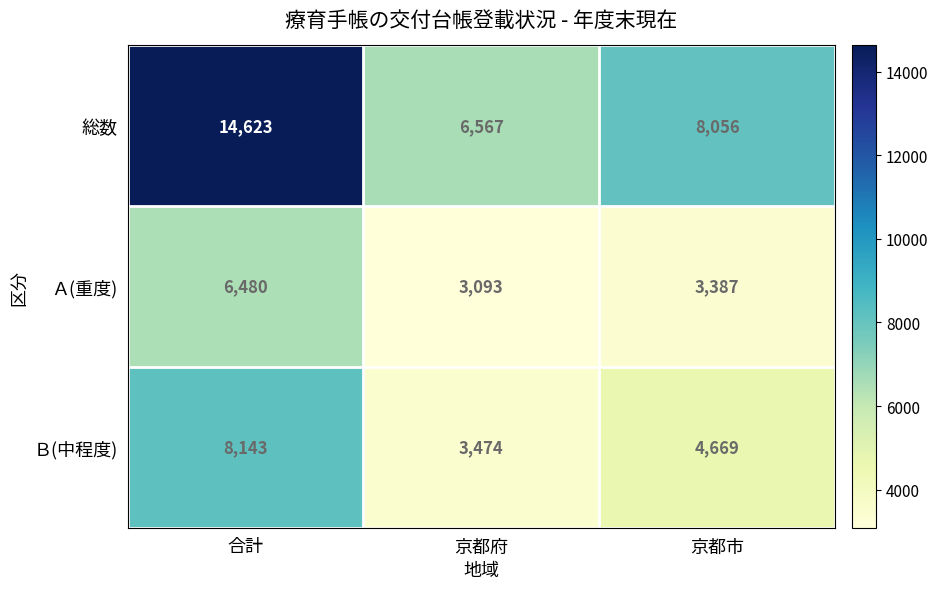

Reading left to right, transcribe all the data shown in this chart.

総数: 合計=14623	京都府=6567	京都市=8056
Ａ(重度): 合計=6480	京都府=3093	京都市=3387
Ｂ(中程度): 合計=8143	京都府=3474	京都市=4669